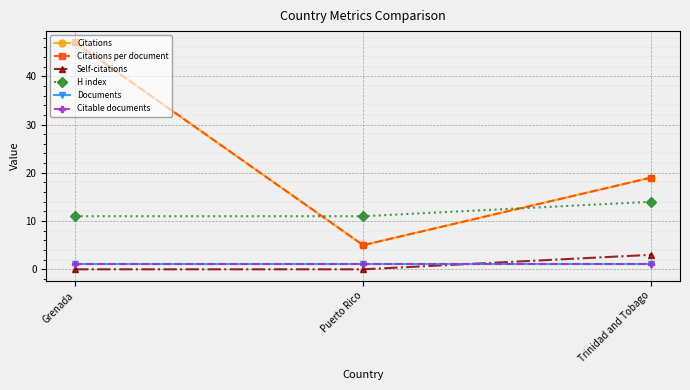

Does the chart have visible grid lines?

Yes